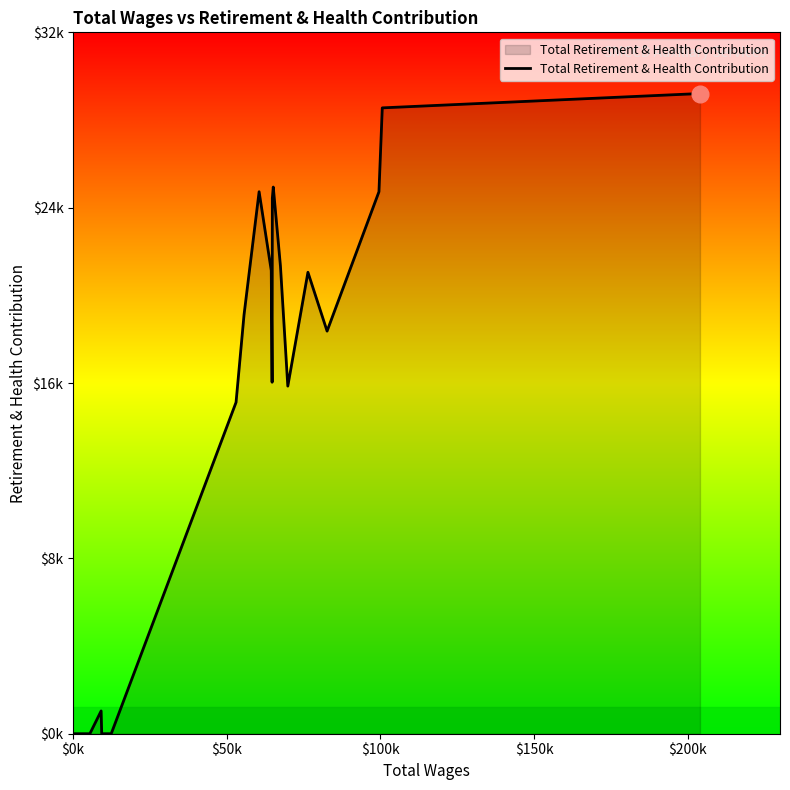

Does the chart have visible grid lines?

No